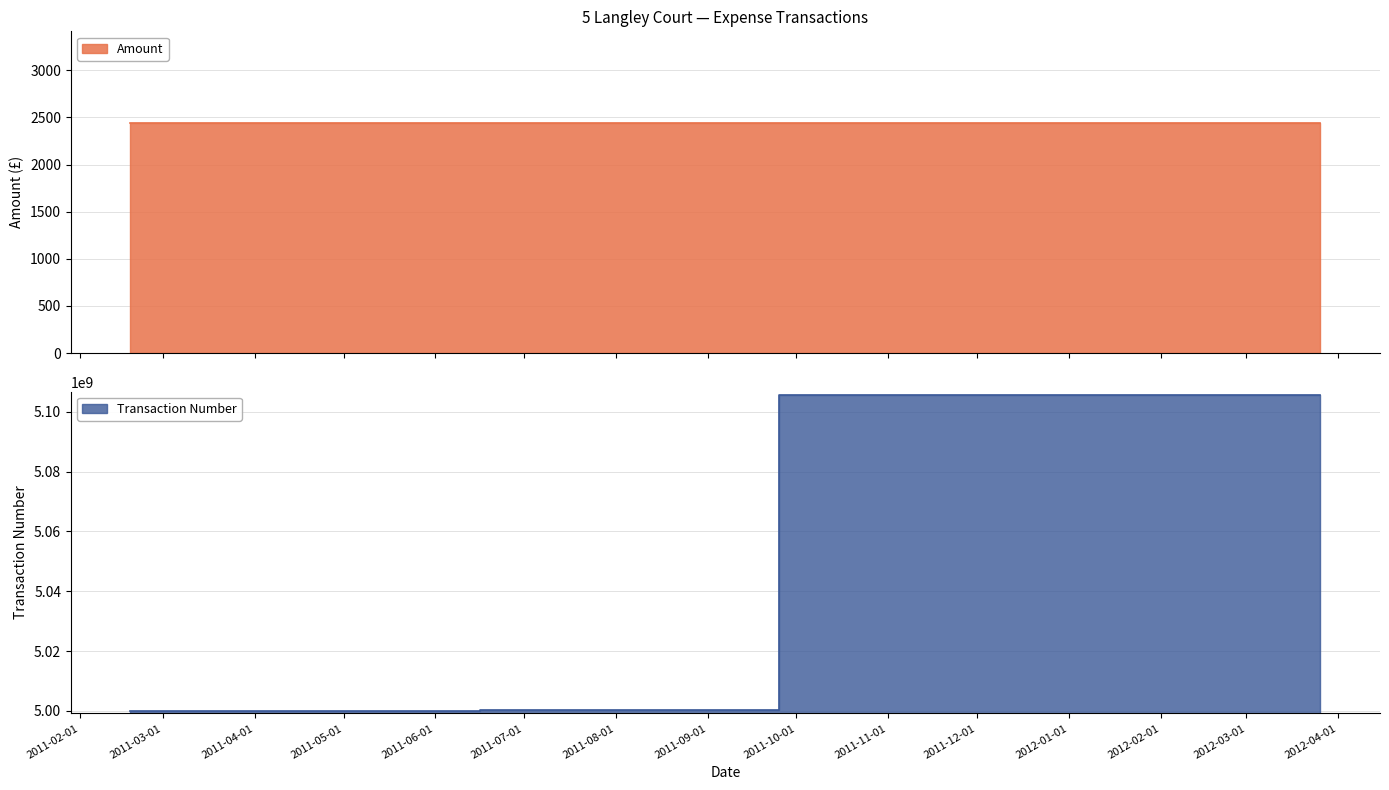

At which label is the value closest to 5052908398?

2011-12-21